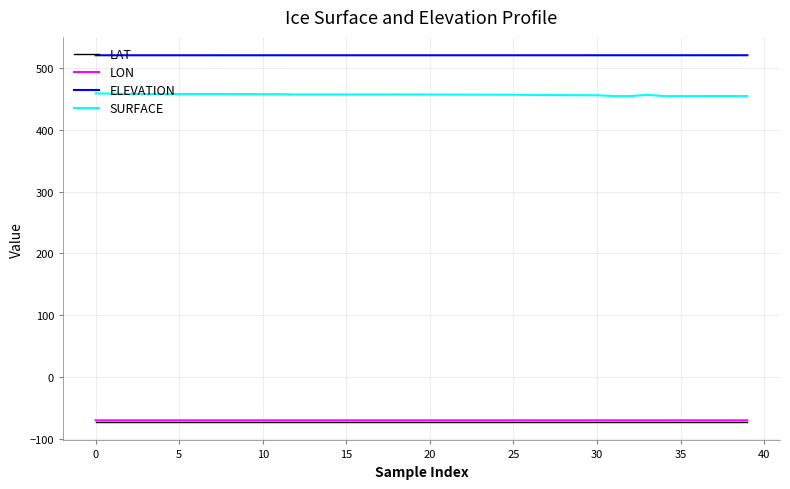

Which series has the widest spread of values?

SURFACE